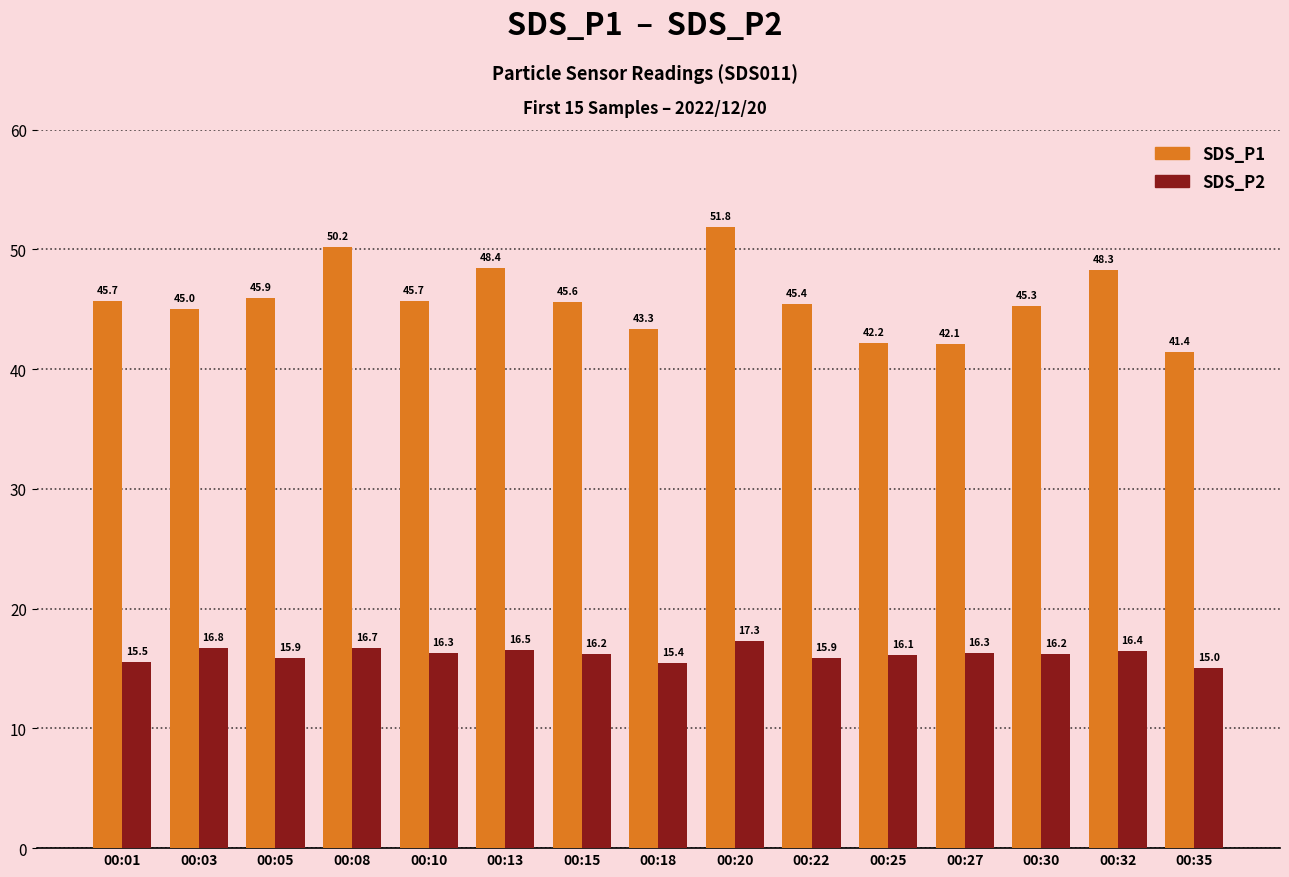

What is the spread (max minus min) of values at 00:30?

29.1